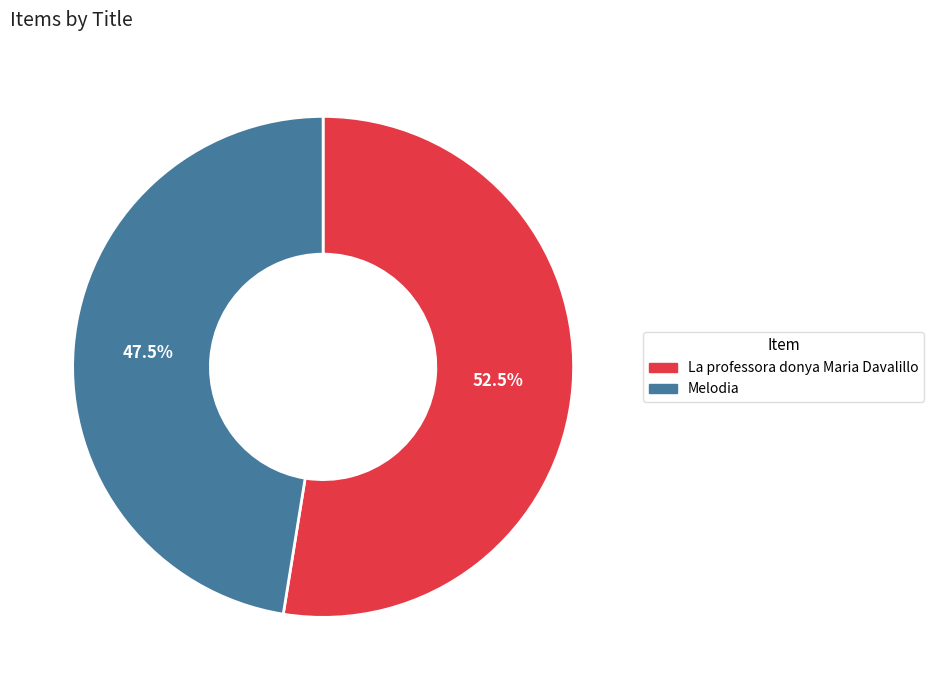

What is the total percentage of Melodia and La professora donya Maria Davalillo?

100.0%